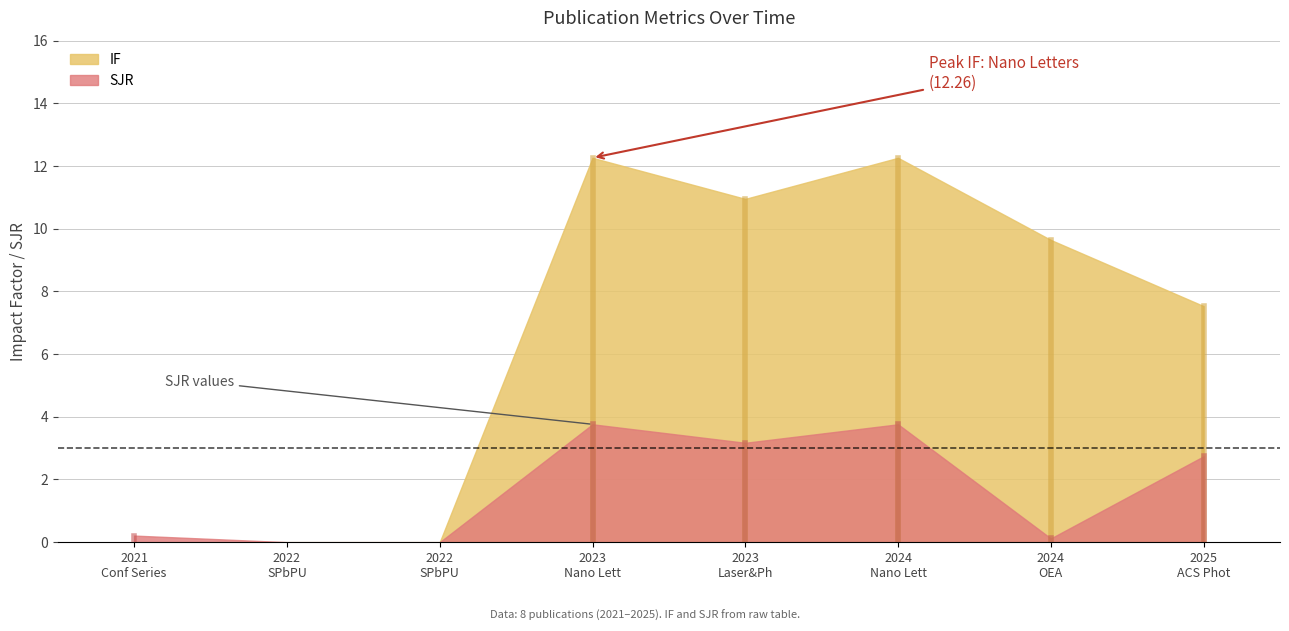

At 2022, list the series in order from smallest to largest.

IF, SJR